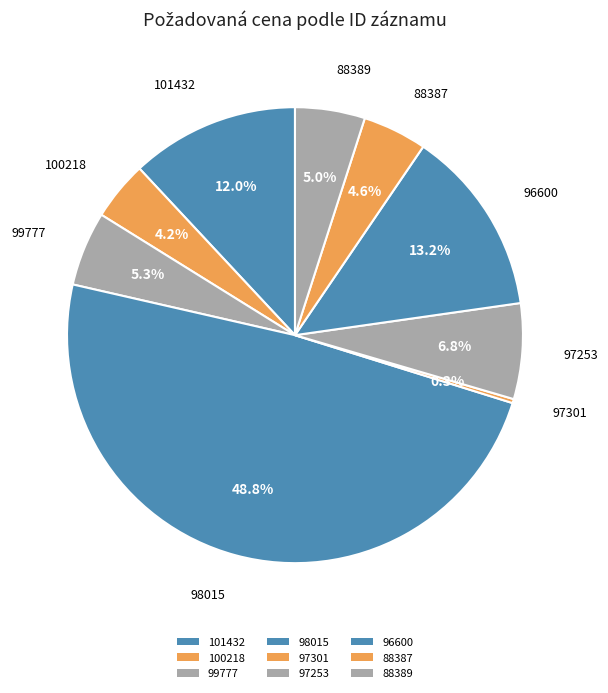

Is 97301 the majority of the pie?

No